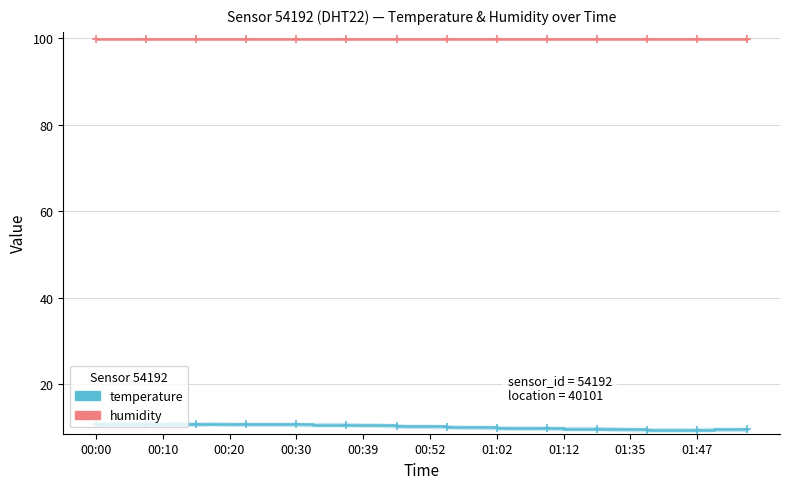

What is the smallest value displayed?

9.4